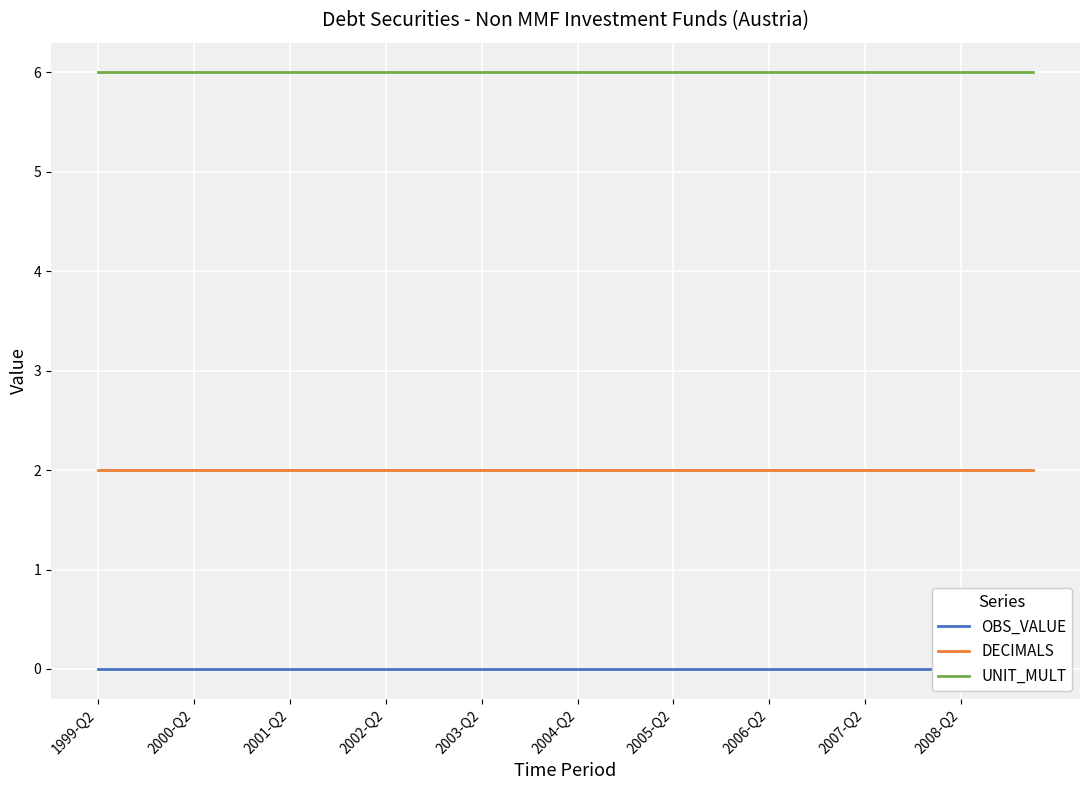

Does the chart display data point markers on the line(s)?

No